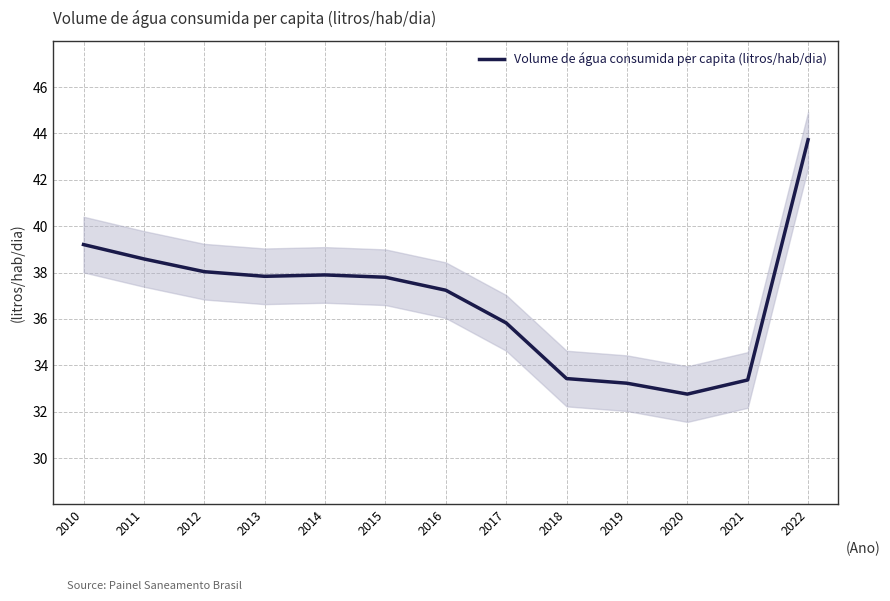

Which has a higher value, 2015 or 2022?

2022